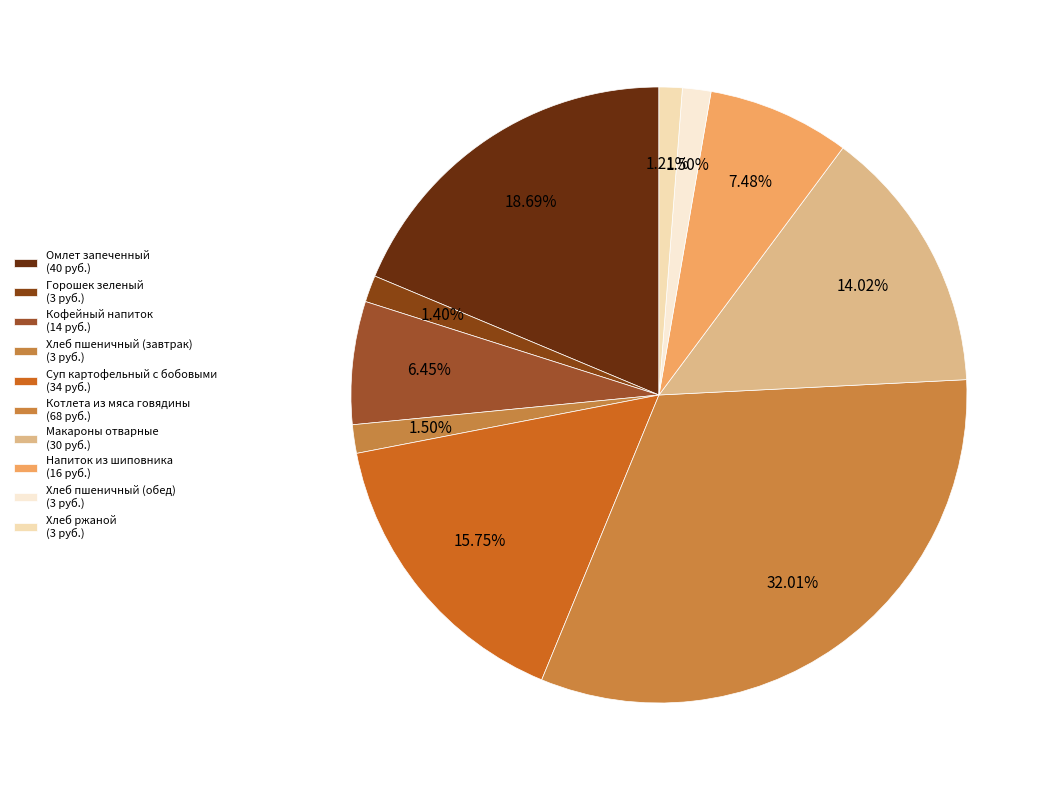

Does any single category account for the majority?

No